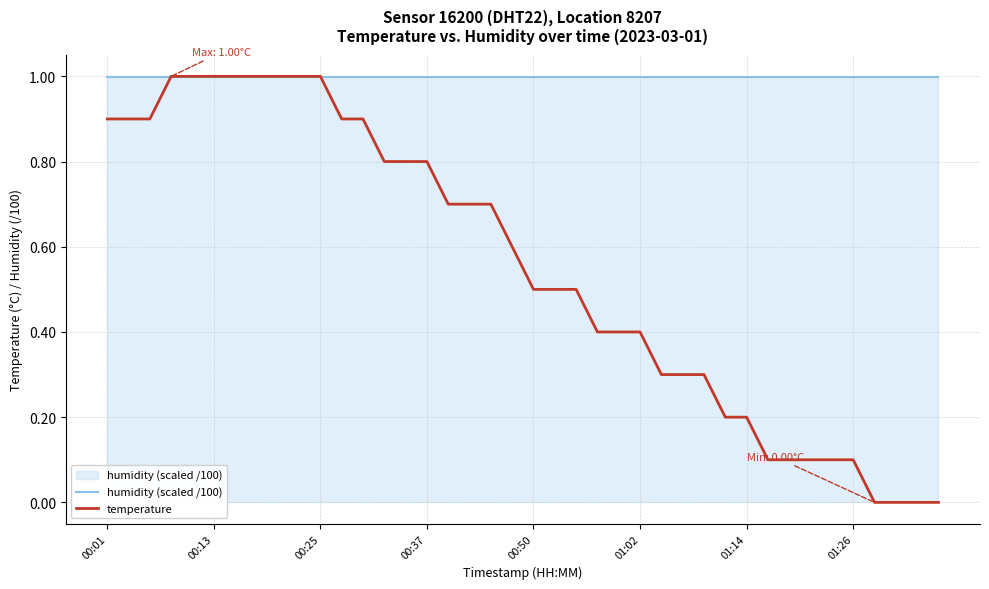

What is the maximum value shown in the chart?

1.0